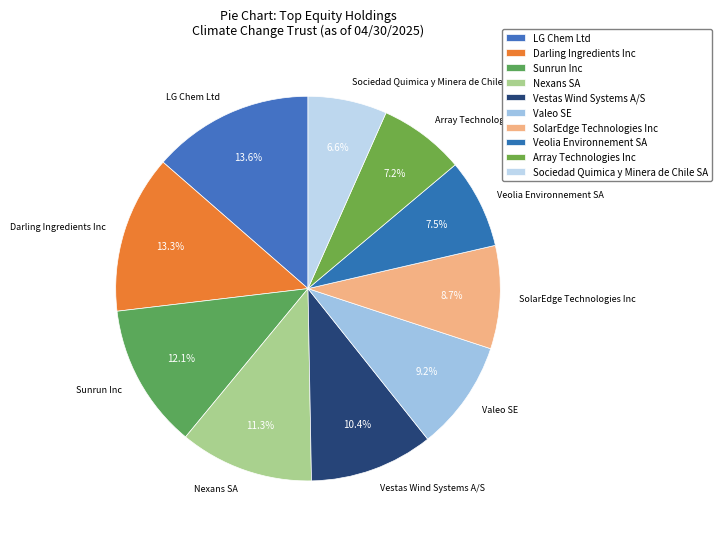

Is it true that Valeo SE is 9% of the pie?

True